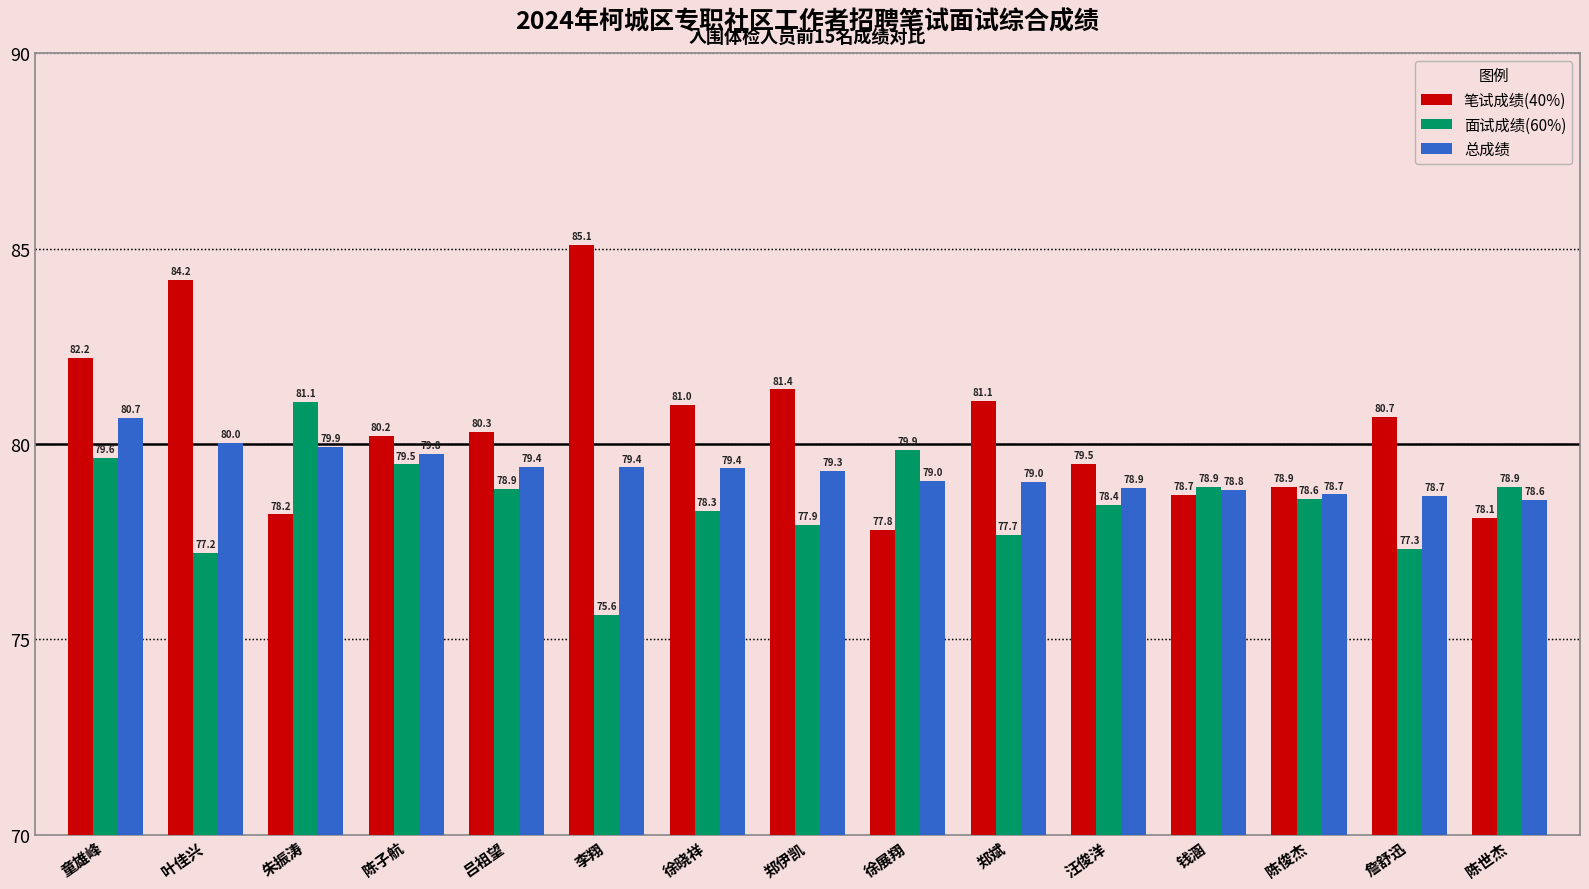

What is the minimum value for 笔试成绩(40%)?

77.8